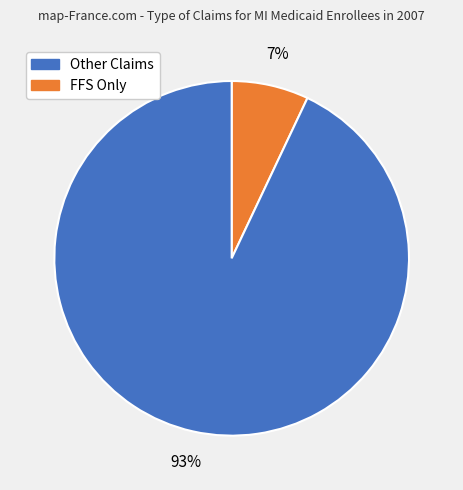

To the nearest percent, what is the average slice percentage?

50%